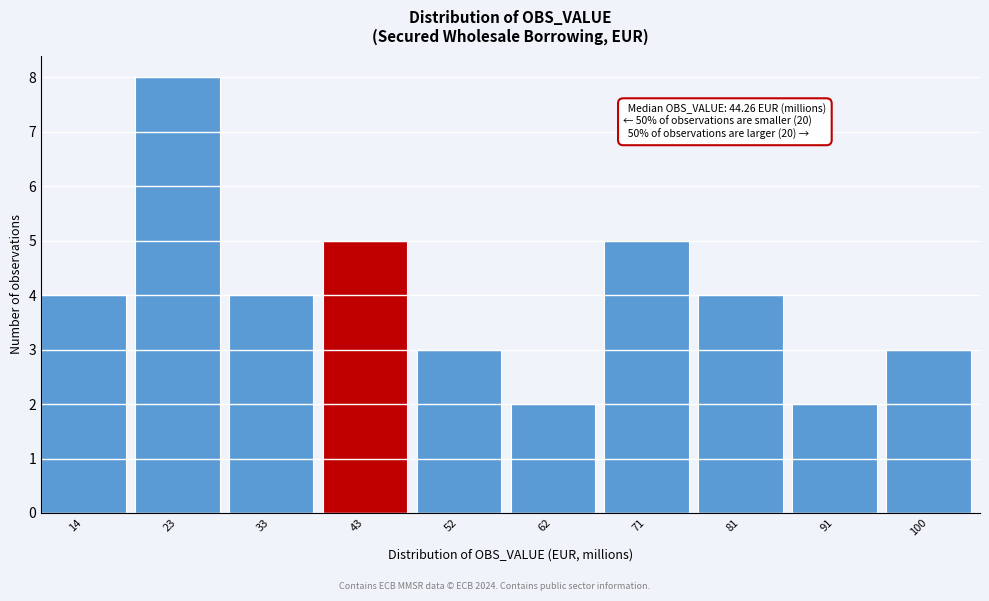

Reading right to left, transcribe all the data shown in this chart.

3	2	4	5	2	3	5	4	8	4